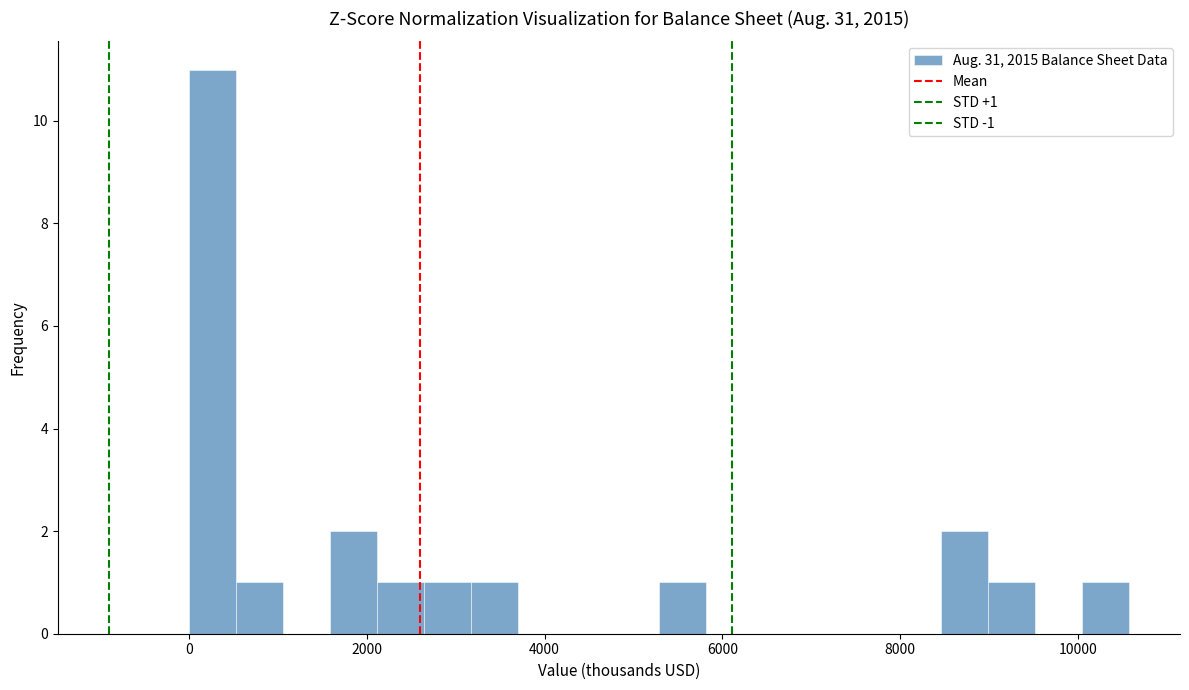

Read against the x-axis, roughly where is the centre of the tallest bar?

200